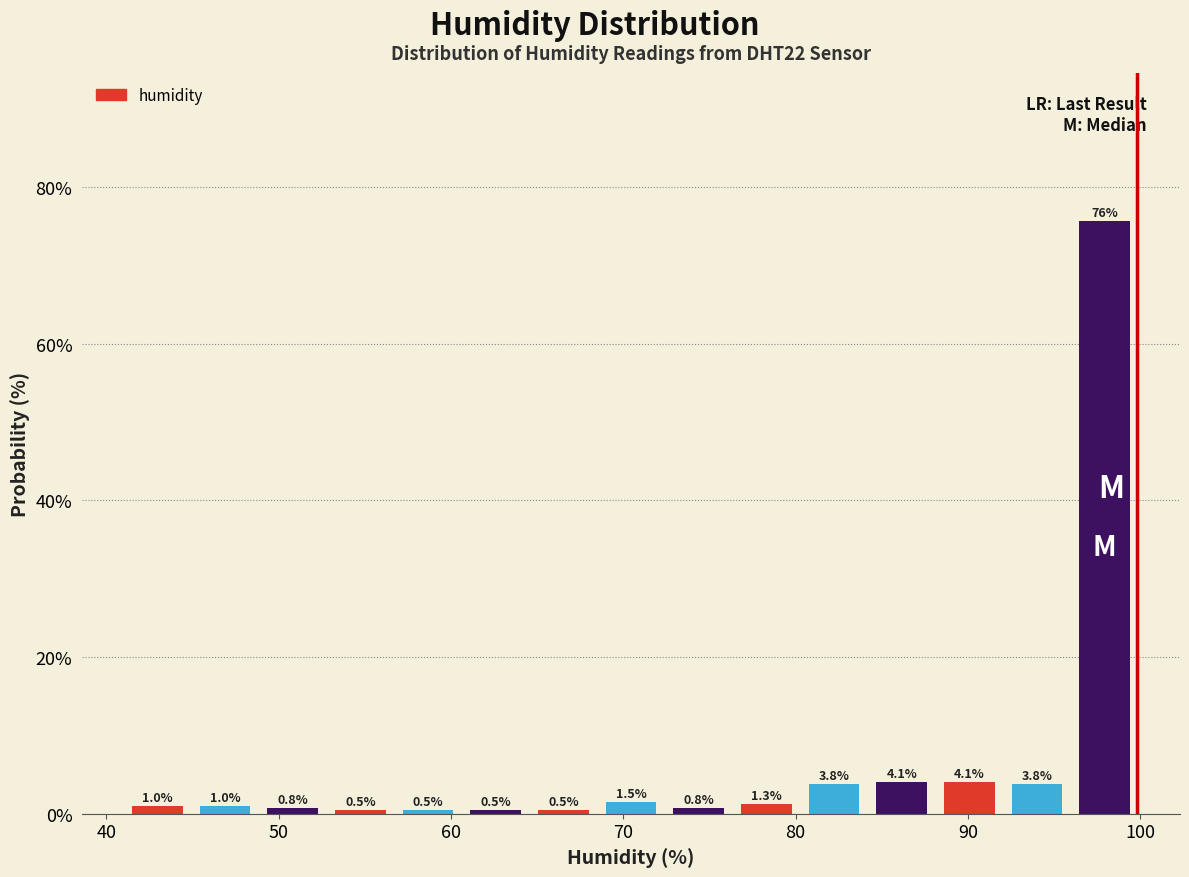

Around what value on the x-axis is the tallest bar? Give the approximate position of its centre, as read against the axis.

98